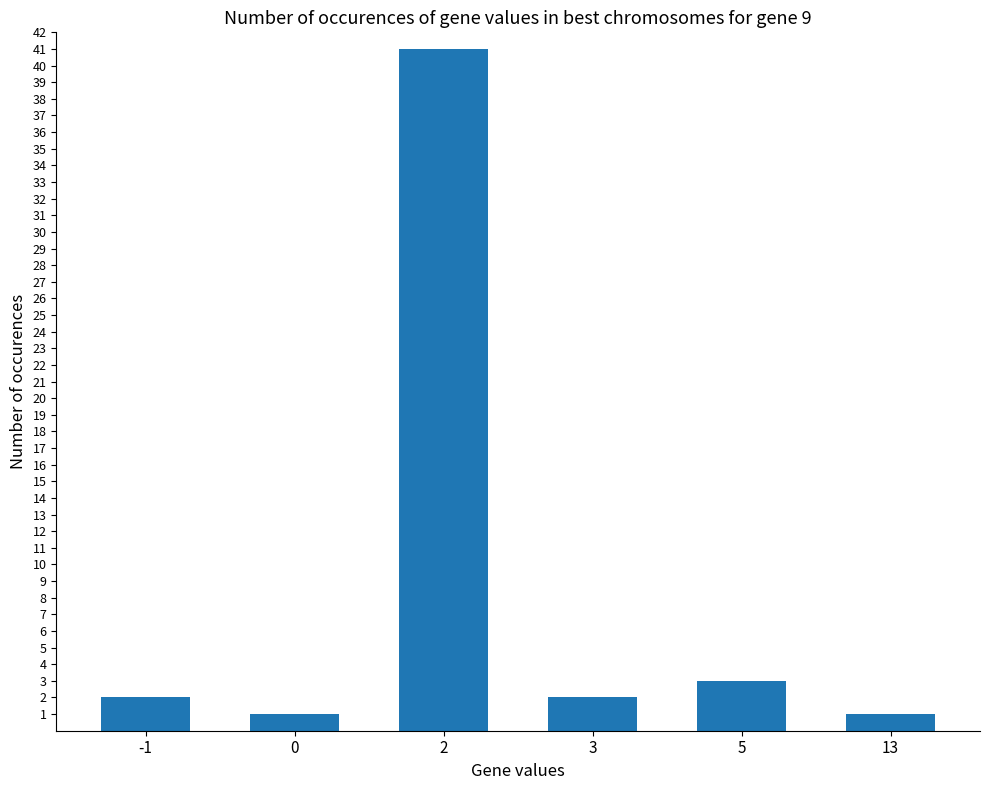

True or false: the data shows 41 at 2.

True